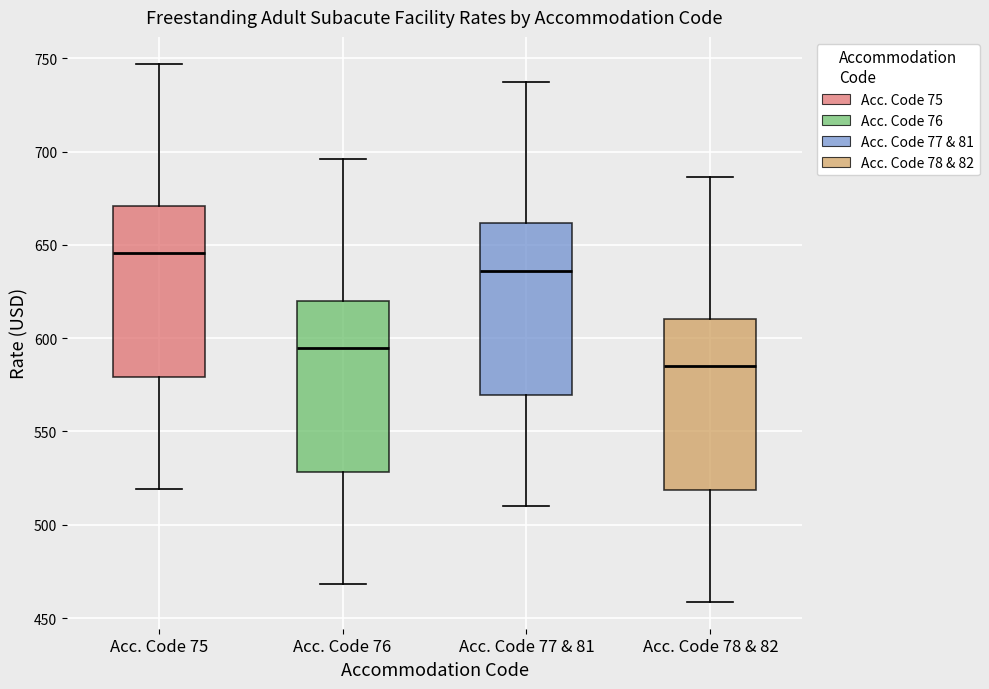

Reading left to right, transcribe this box plot: for each box, give where its median line is, the range the box spans, and where its two whiskers end, as read against the y-axis. The values are not printed on the chart, so give them approximately, as read against the axis.

Acc. Code 75: median 645, box 580 to 670, whiskers 520 to 745
Acc. Code 76: median 595, box 530 to 620, whiskers 470 to 695
Acc. Code 77 & 81: median 635, box 570 to 660, whiskers 510 to 740
Acc. Code 78 & 82: median 585, box 520 to 610, whiskers 460 to 685